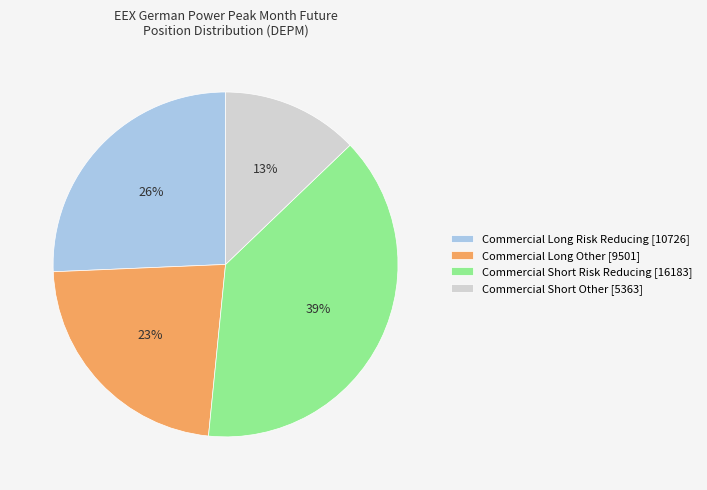

Do Commercial Short Risk Reducing [16183] and Commercial Long Other [9501] together represent more than half of the pie?

Yes